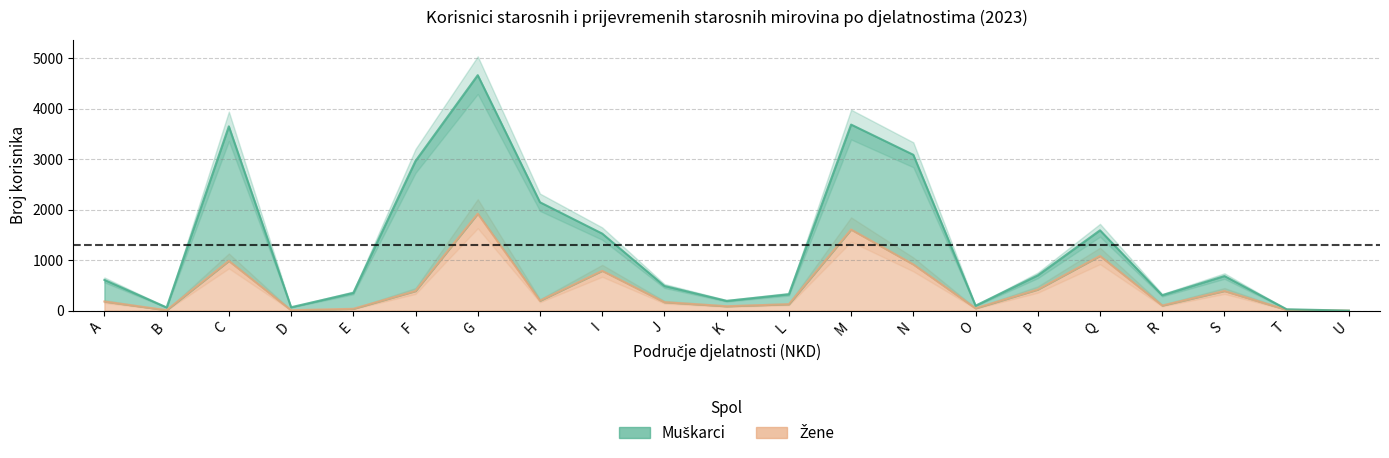

At which label does the data first exceed 181?

C